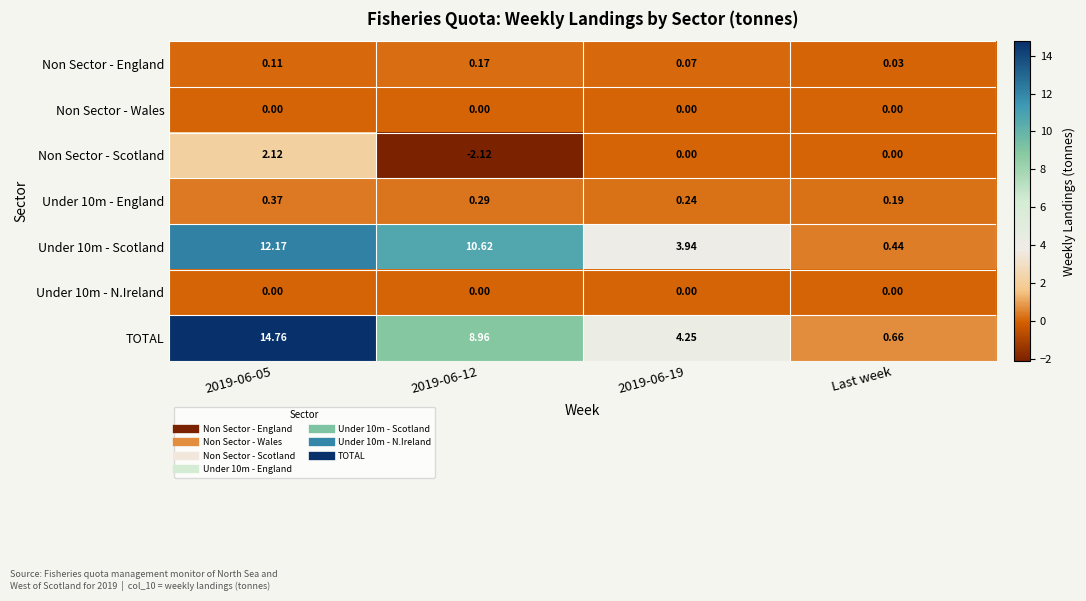

Is the value of Non Sector - England at 2019-06-12 greater than the value of Under 10m - England at 2019-06-12?

No